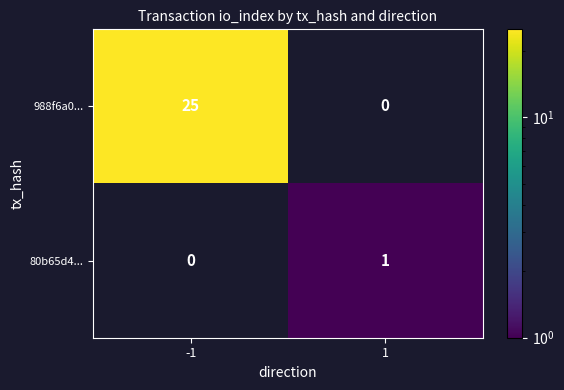

What is the sum of all 988f6a0... values?

25